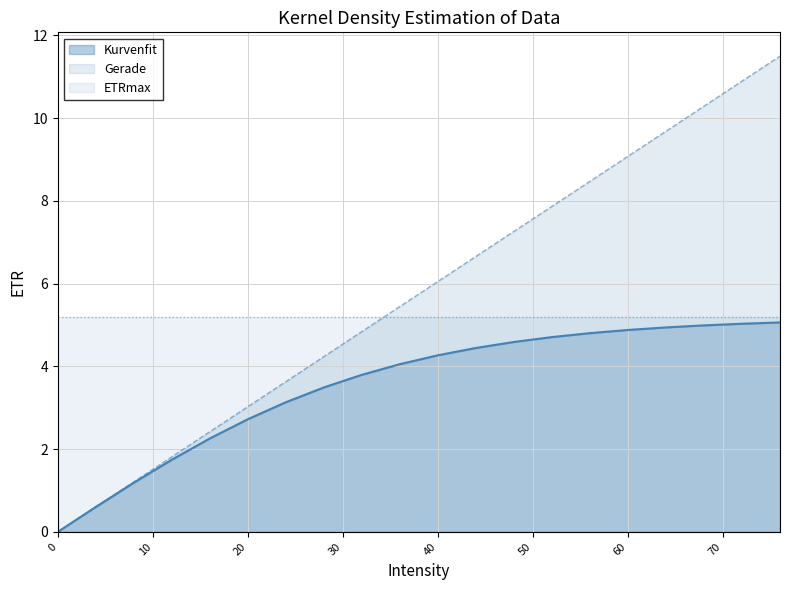

Is it true that Gerade equals 4.8 at 32?

True